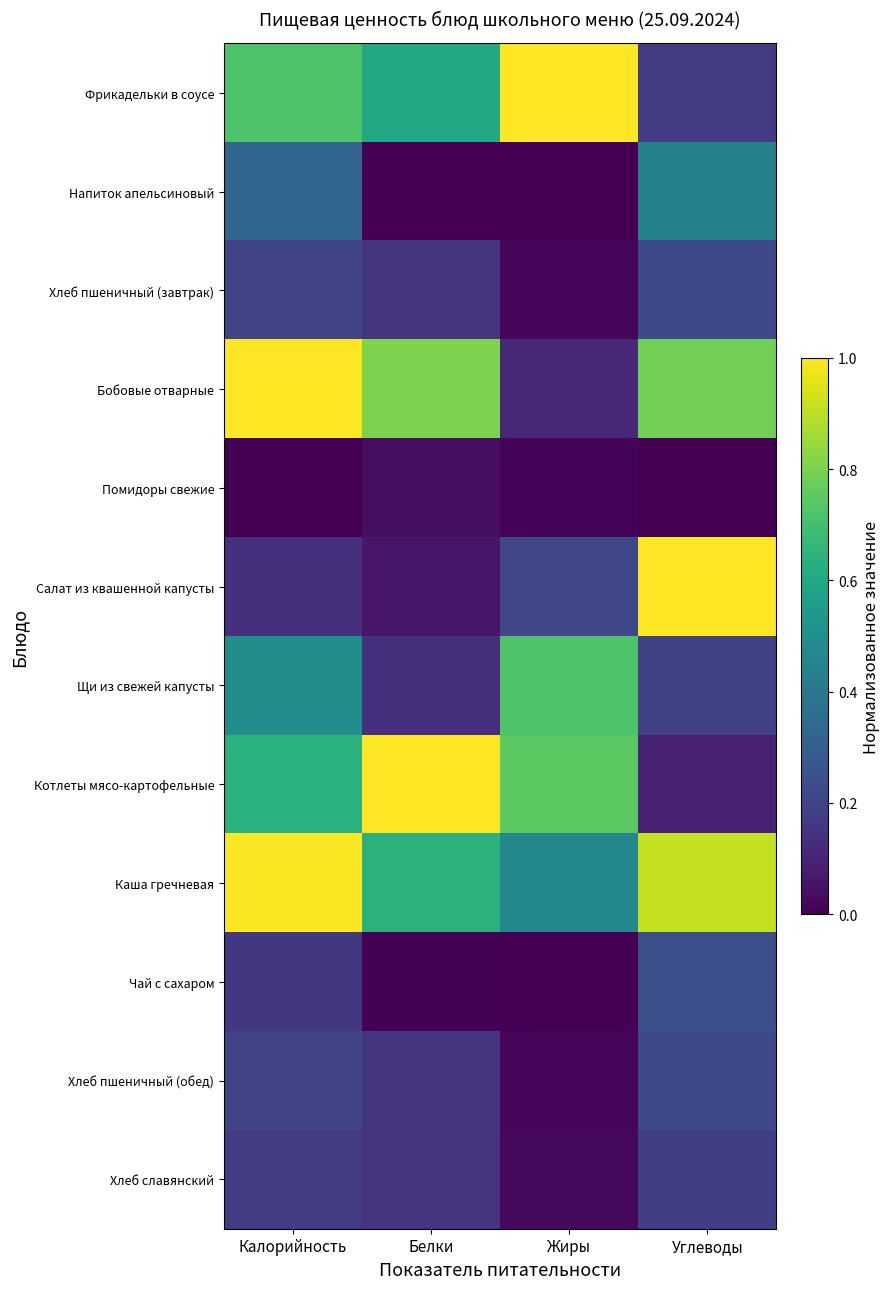

Reading left to right, what are all the values shown in this chart?

Фрикадельки в соусе: Калорийность=0.7	Белки=0.6	Жиры=1.0	Углеводы=0.2
Напиток апельсиновый: Калорийность=0.3	Белки=0.0	Жиры=0.0	Углеводы=0.4
Хлеб пшеничный (завтрак): Калорийность=0.2	Белки=0.1	Жиры=0.0	Углеводы=0.2
Бобовые отварные: Калорийность=1.0	Белки=0.8	Жиры=0.1	Углеводы=0.8
Помидоры свежие: Калорийность=0.0	Белки=0.0	Жиры=0.0	Углеводы=0.0
Салат из квашенной капусты: Калорийность=0.1	Белки=0.1	Жиры=0.2	Углеводы=1.0
Щи из свежей капусты: Калорийность=0.5	Белки=0.1	Жиры=0.7	Углеводы=0.2
Котлеты мясо-картофельные: Калорийность=0.6	Белки=1.0	Жиры=0.7	Углеводы=0.1
Каша гречневая: Калорийность=1.0	Белки=0.6	Жиры=0.5	Углеводы=0.9
Чай с сахаром: Калорийность=0.2	Белки=0.0	Жиры=0.0	Углеводы=0.2
Хлеб пшеничный (обед): Калорийность=0.2	Белки=0.1	Жиры=0.0	Углеводы=0.2
Хлеб славянский: Калорийность=0.2	Белки=0.1	Жиры=0.0	Углеводы=0.2